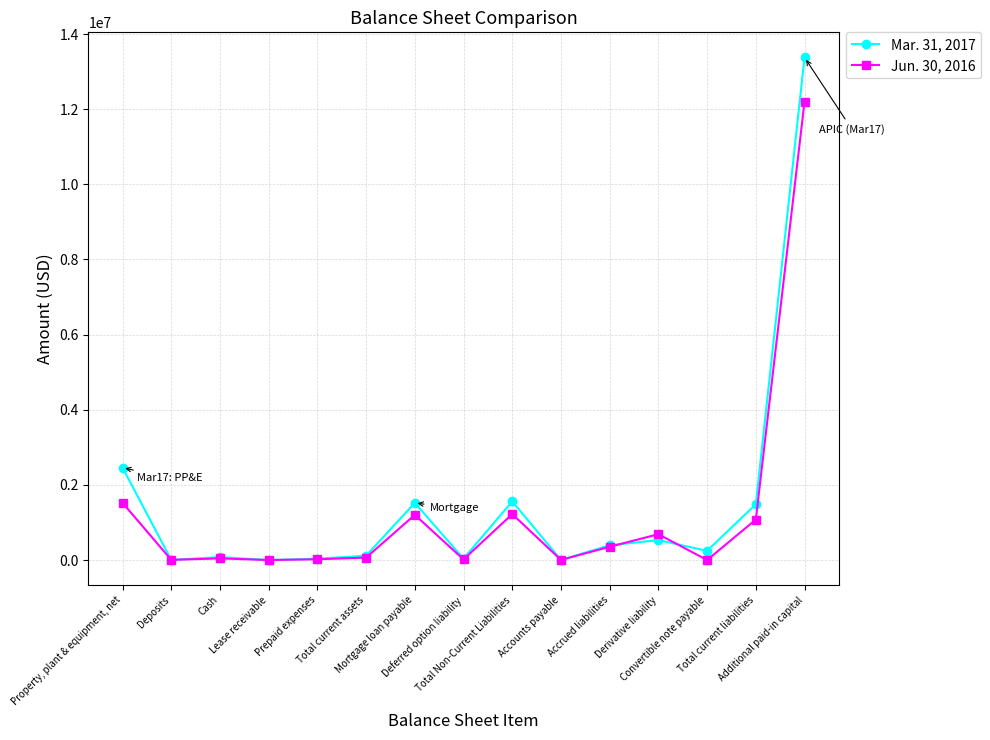

True or false: Jun. 30, 2016 has more than 1 points higher than both neighbors.

True